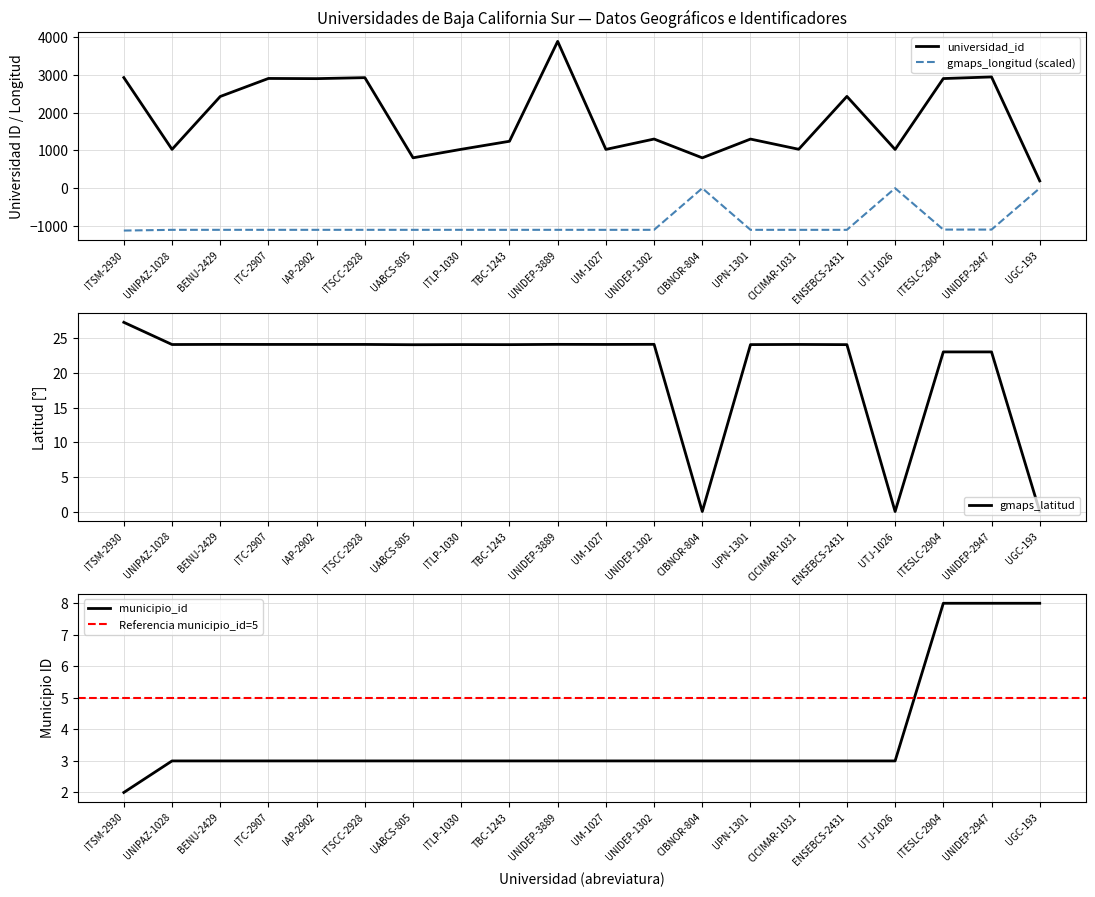

What is the difference between the maximum and minimum values in the municipio_id series?

6